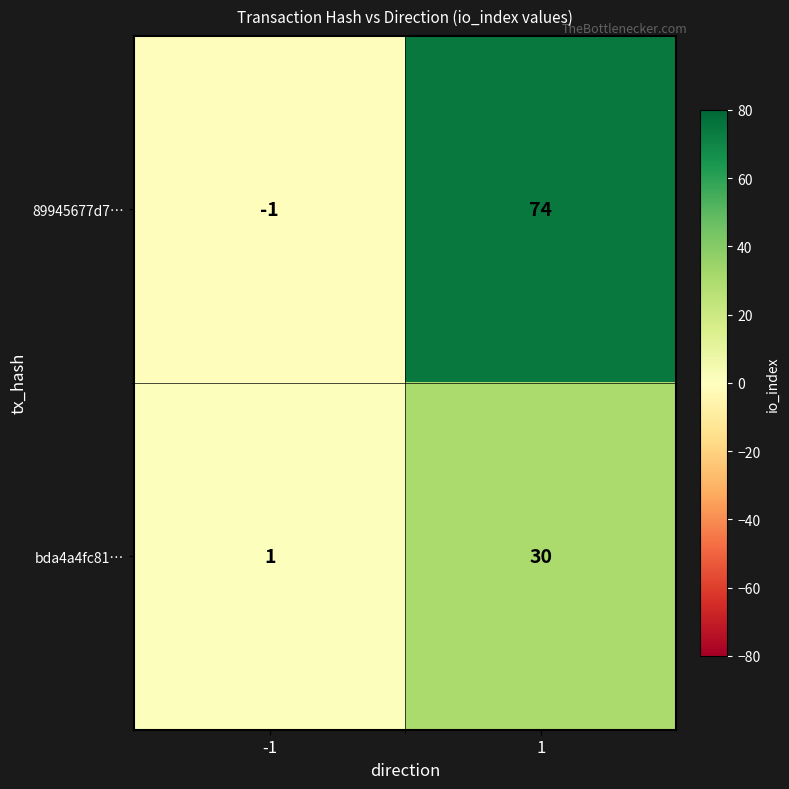

What is the difference between the highest and lowest values at -1?

2